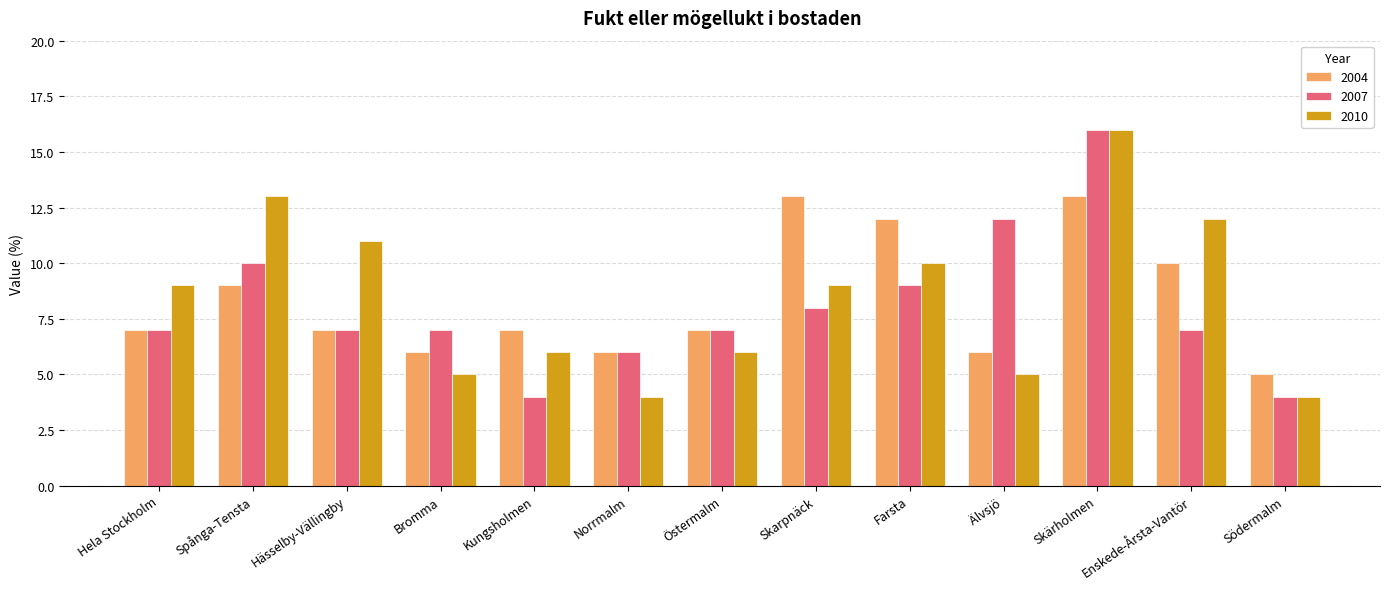

At how many categories does at least one series exceed 15?

1